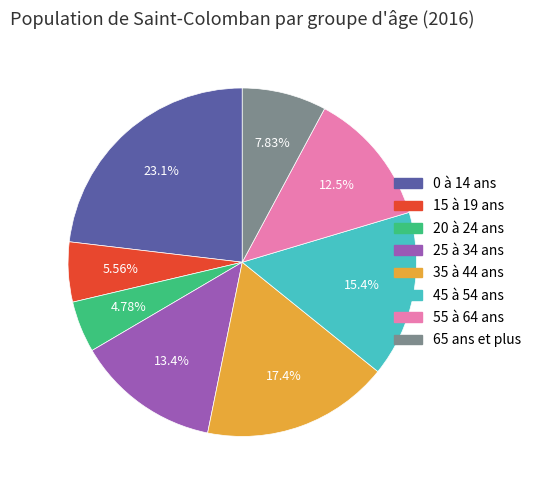

To the nearest percent, what portion does 15 à 19 ans represent?

6%